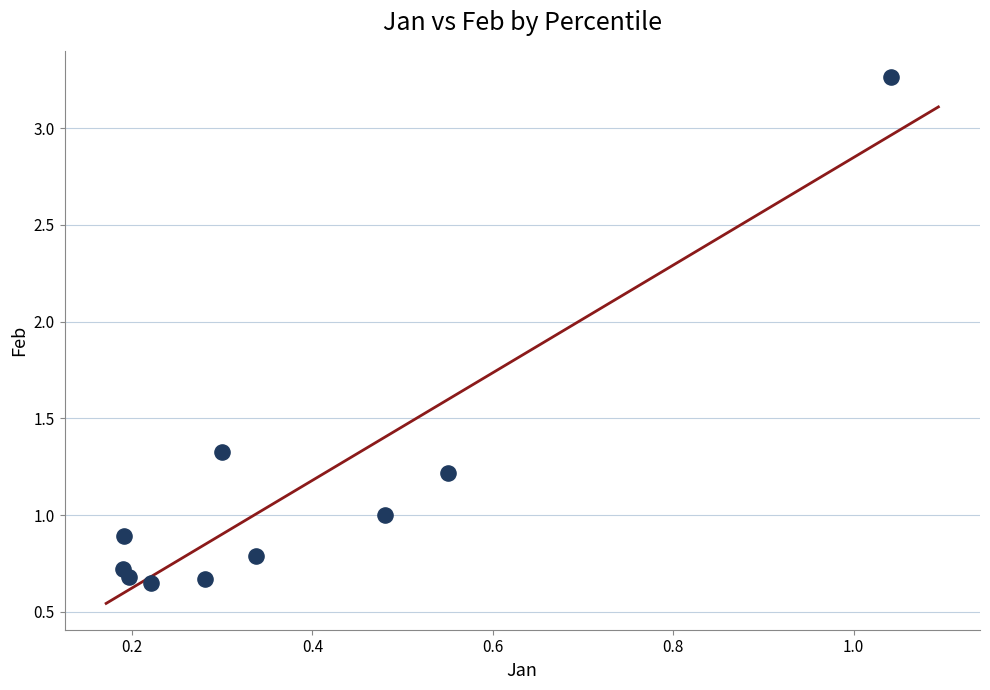

What is the average X value?

0.4